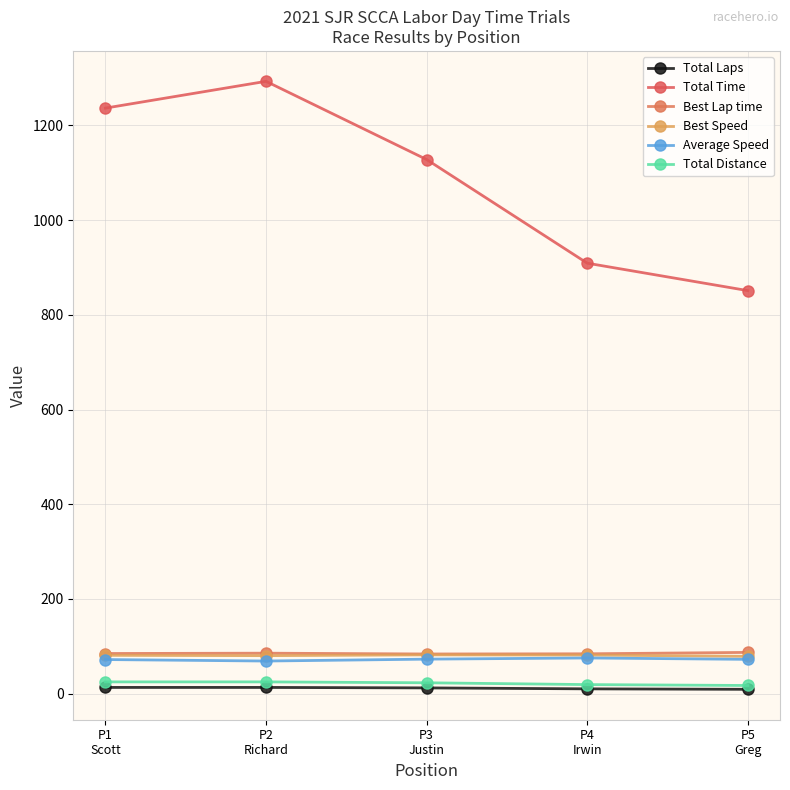

How many data points in Best Speed are above 80?

4